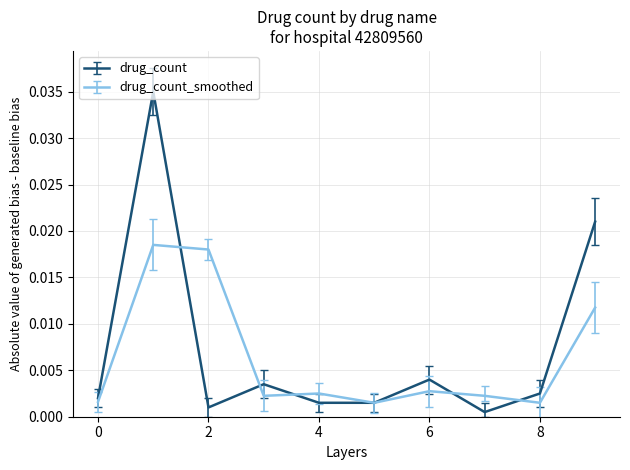

Which series has the largest range (max minus min)?

drug_count